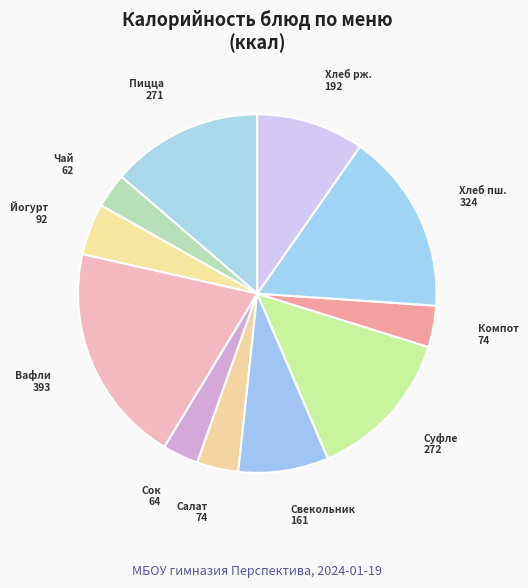

Count the number of slices in the pie.

11